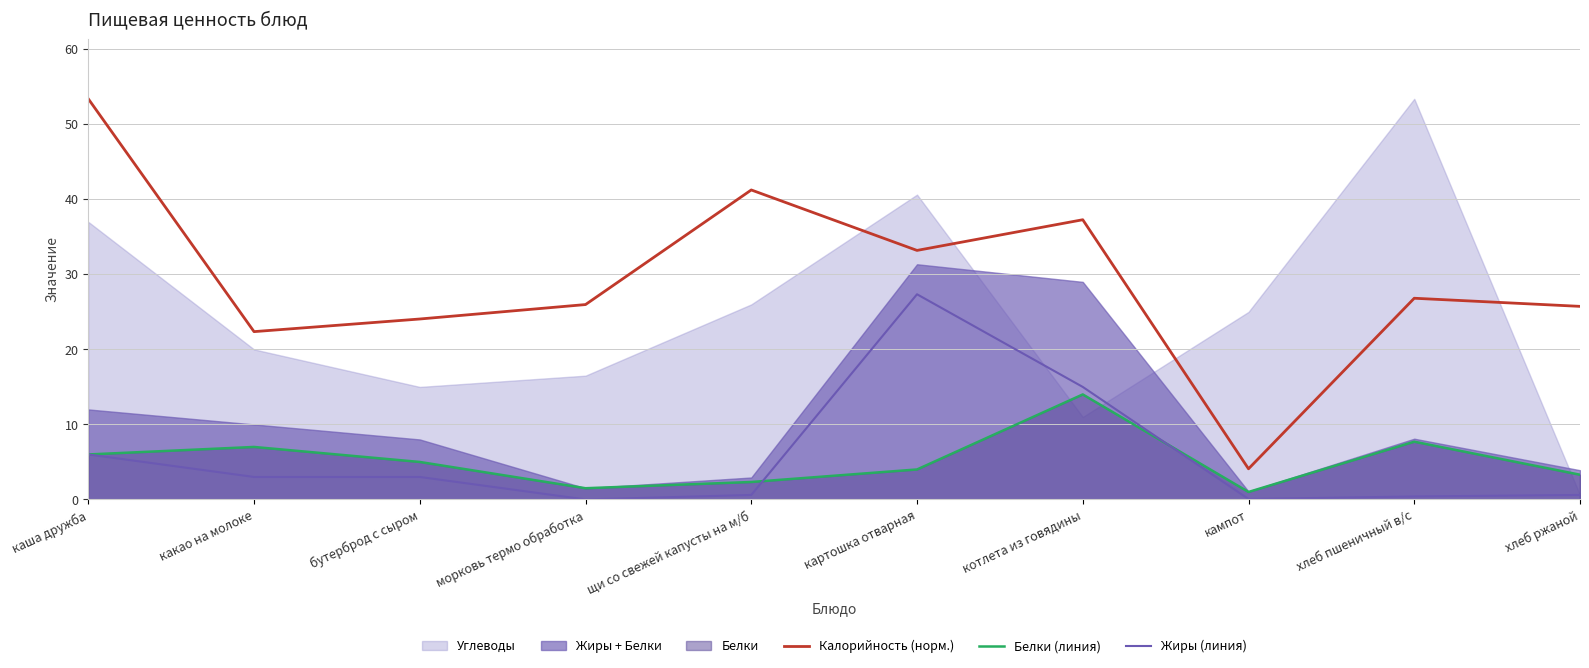

In Белки (линия), how many points are higher than both neighbors (excluding endpoints)?

3